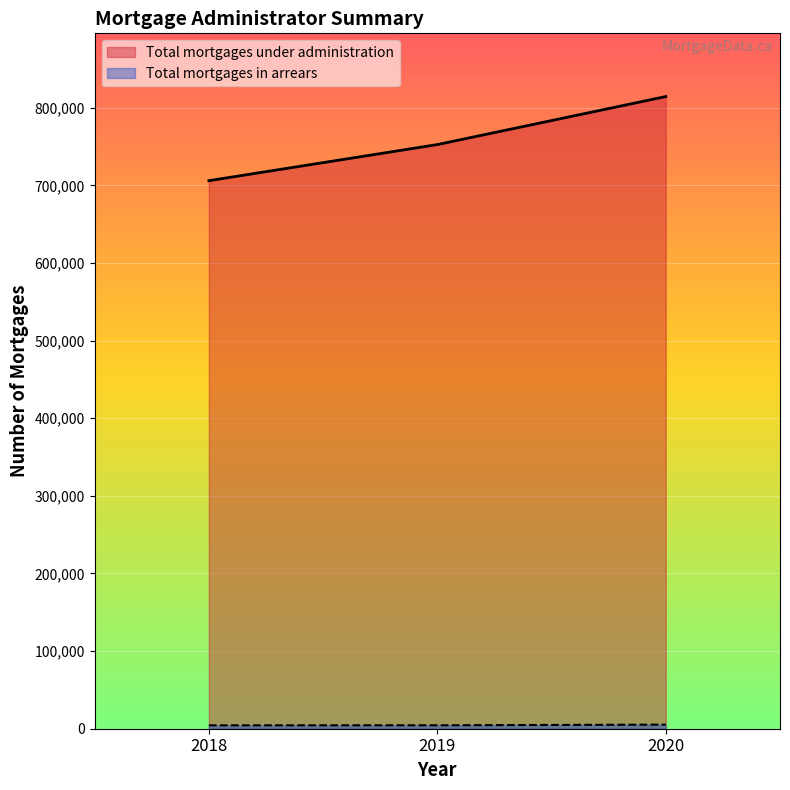

How many lines are shown in the chart?

2